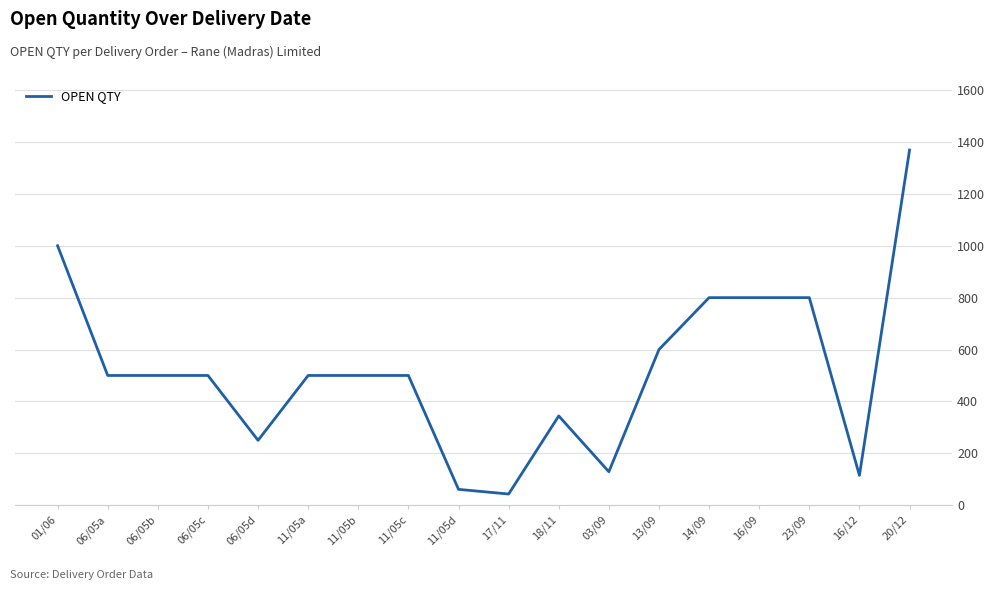

Approximately how many times larger is the value at 23/09 compared to 01/06?

0.8